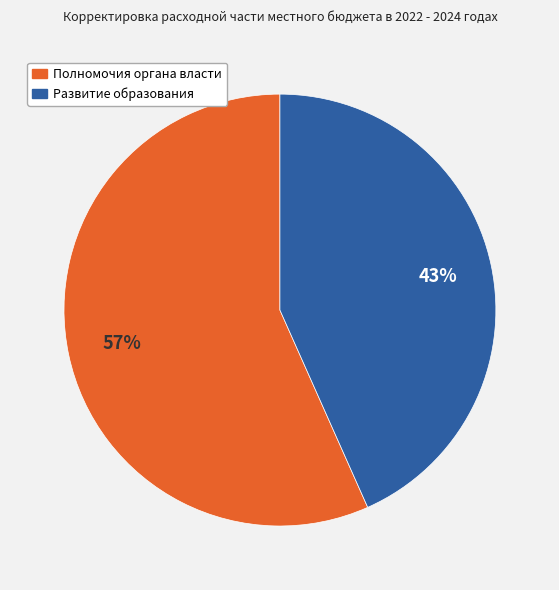

Does any single category account for the majority?

Yes